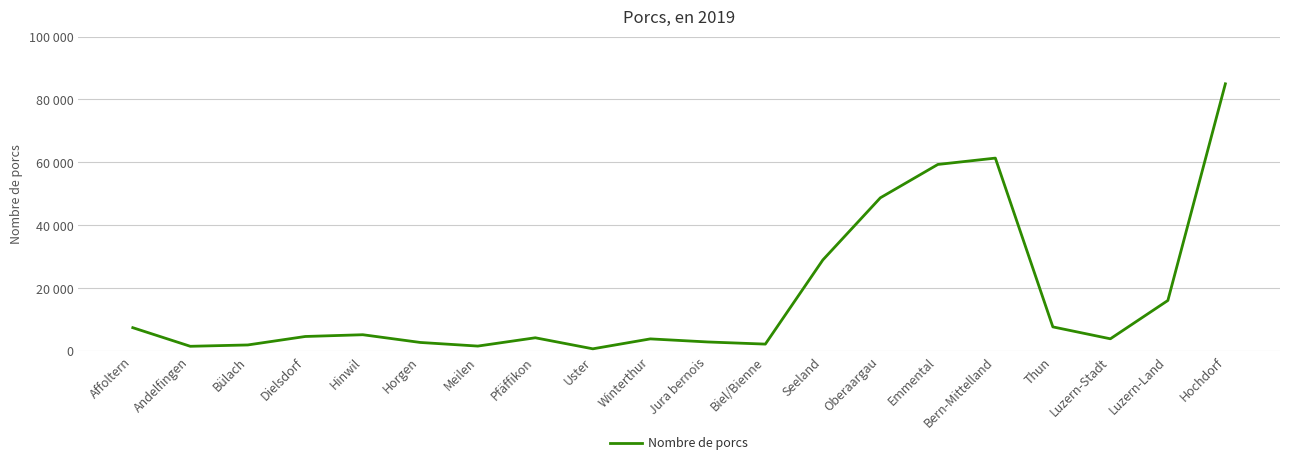

What is the sum of the values at Uster and Emmental?

60075